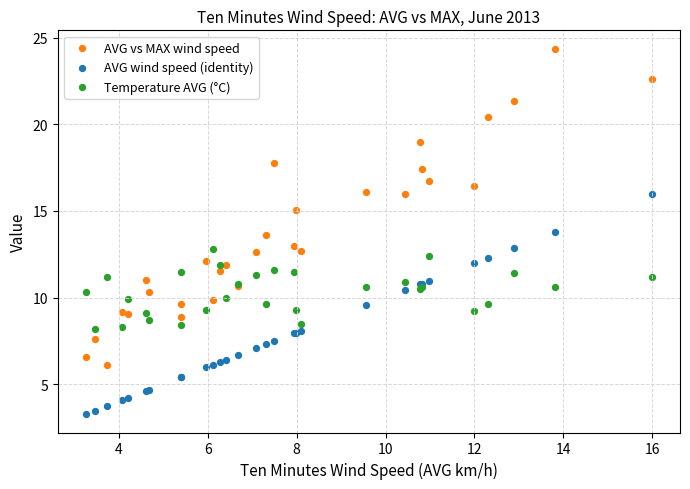

Which series contains the lowest Y value?

AVG wind speed (identity)